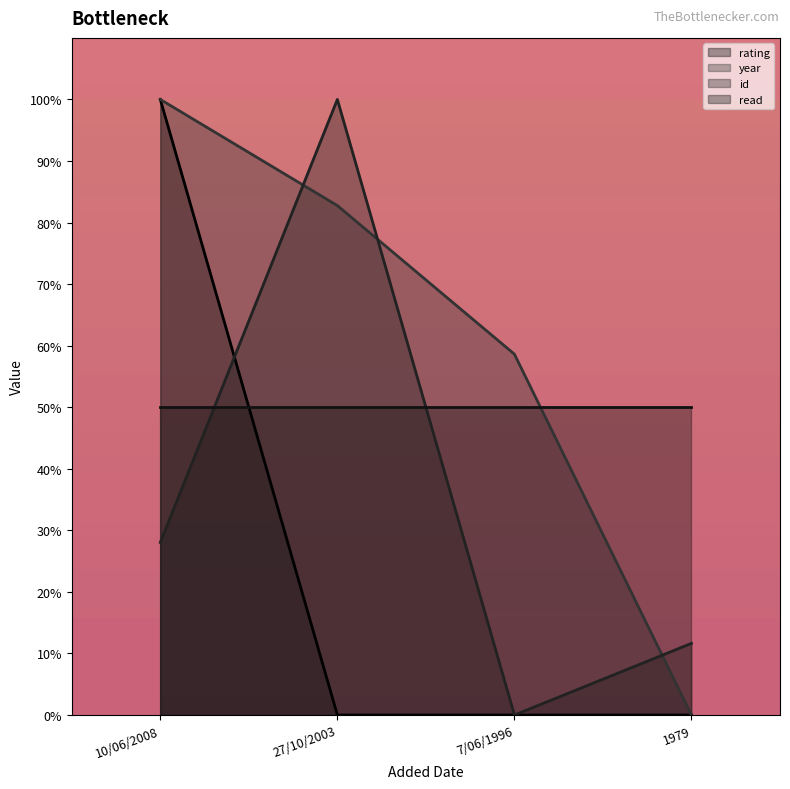

Where is the first local maximum for id?

27/10/2003